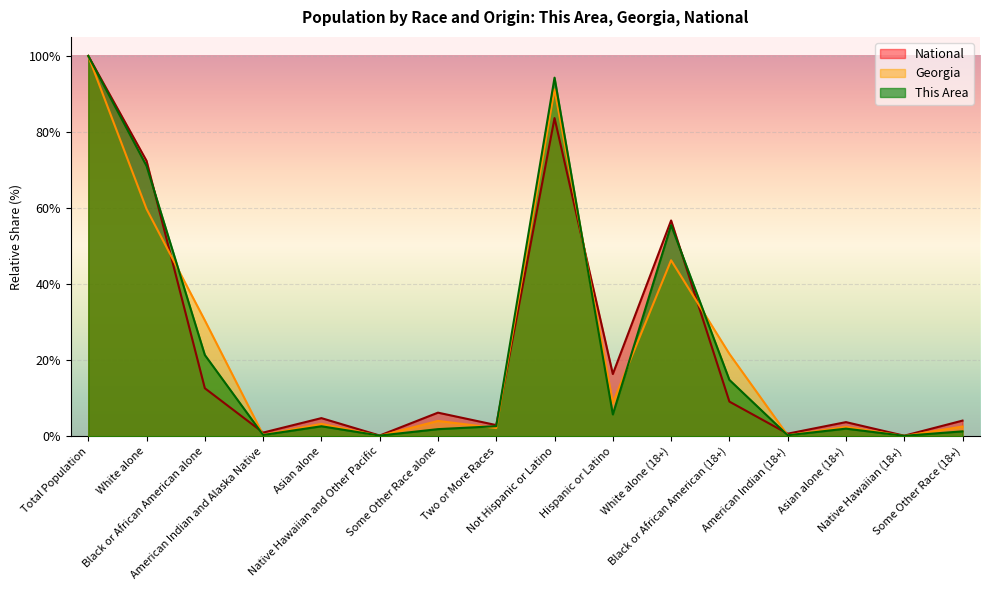

What is the label of the 2nd point from the right?

Native Hawaiian (18+)